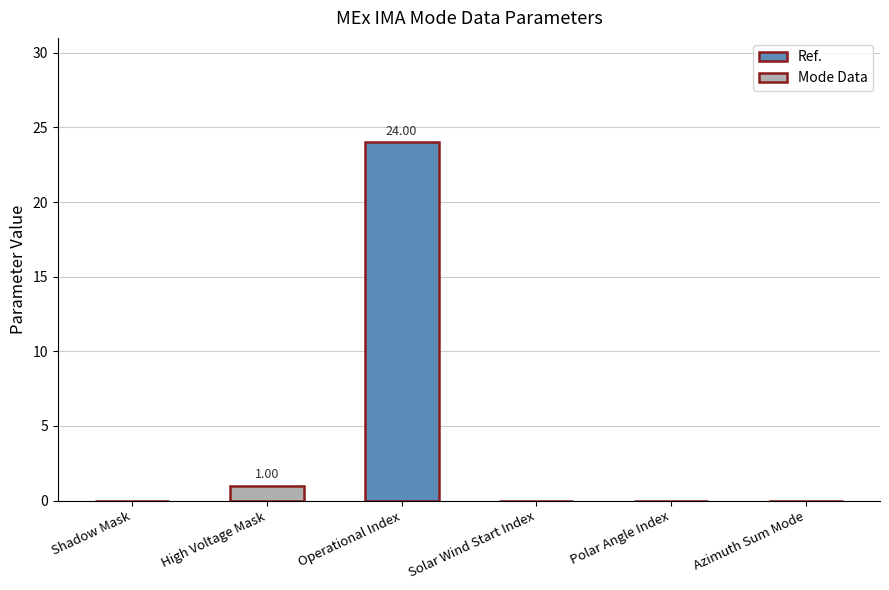

True or false: the data shows 24 at Operational Index.

True